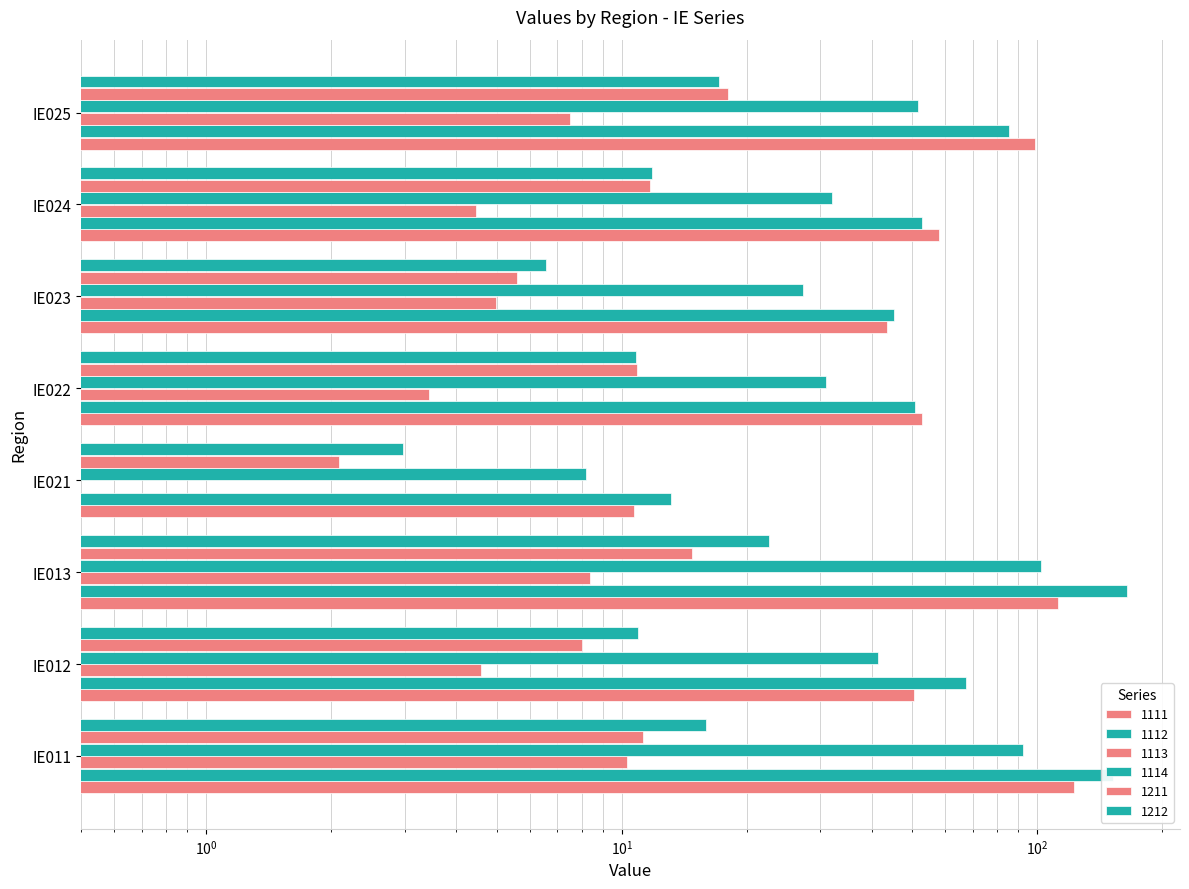

At how many categories does at least one series exceed 16?

7